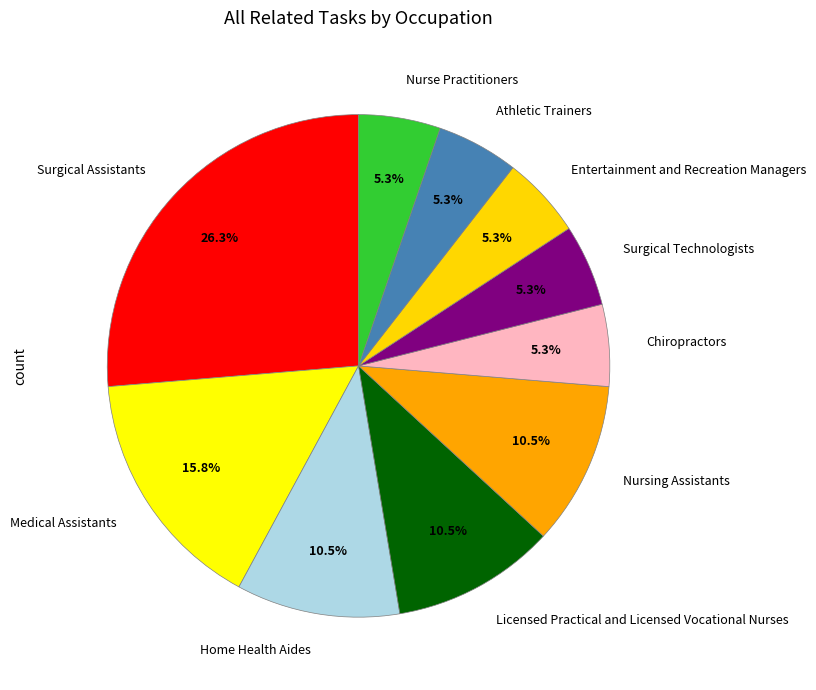

Approximately how many times larger is the value at Medical Assistants compared to Nursing Assistants?

1.5